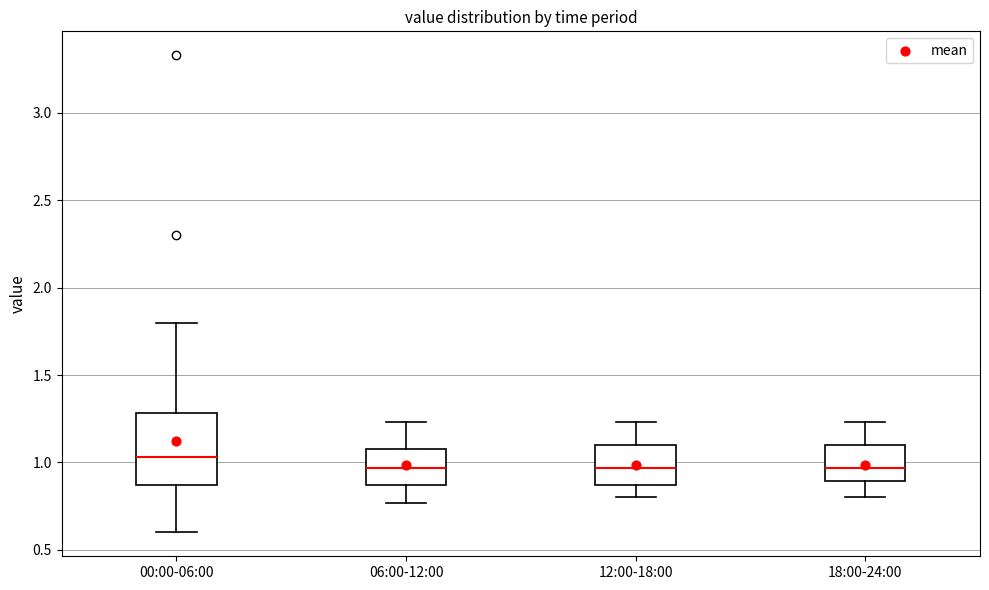

Where does the median line of the box for 00:00-06:00 sit on the y-axis? The values are not printed on the chart, so give them approximately, as read against the axis.

1.05